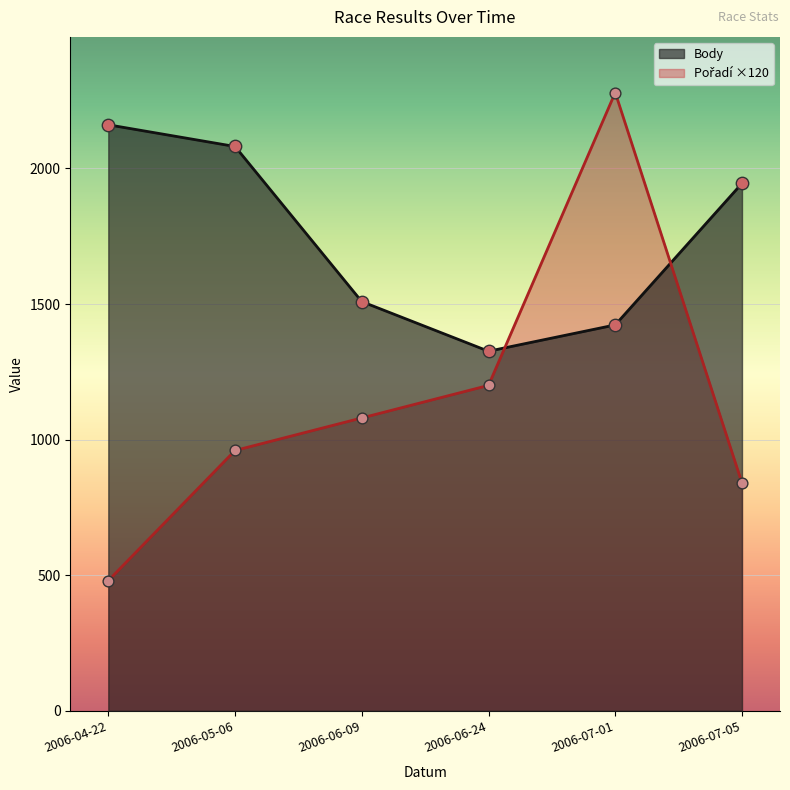

At how many categories does at least one series exceed 742?

6